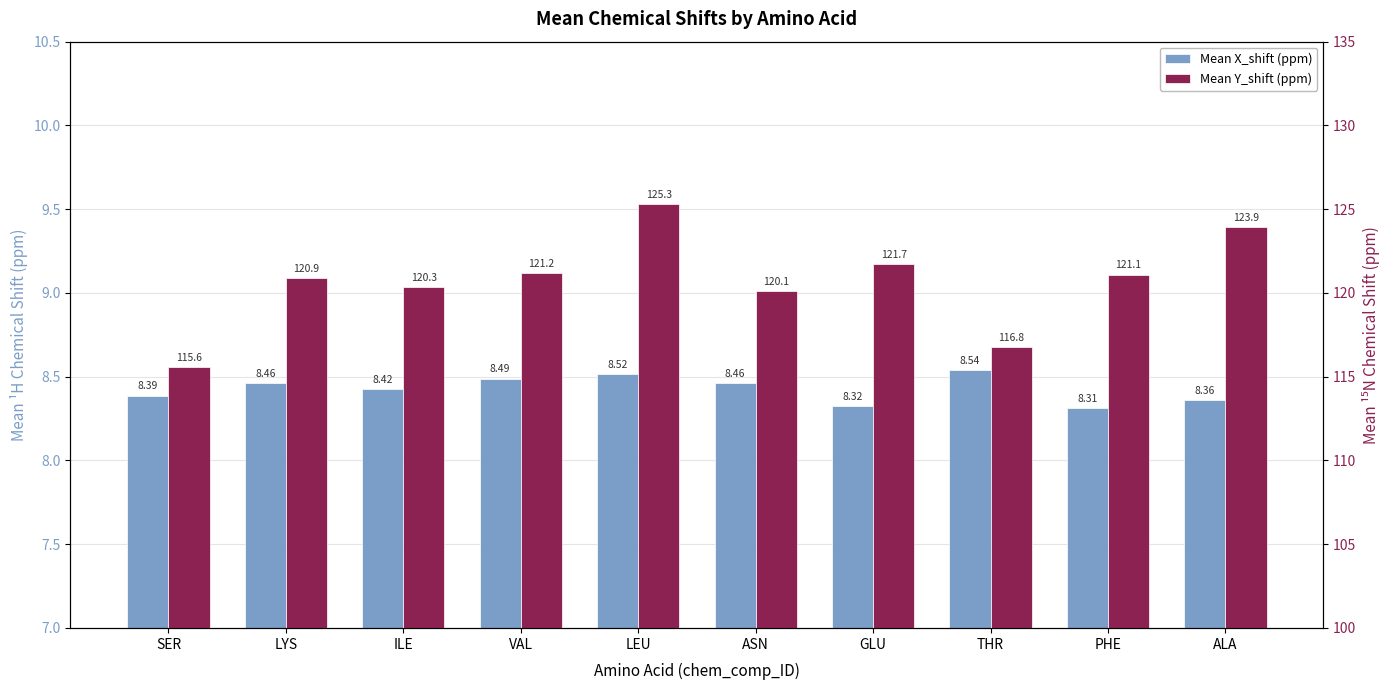

What is the sum of all Mean Y_shift (ppm) values?

1206.9